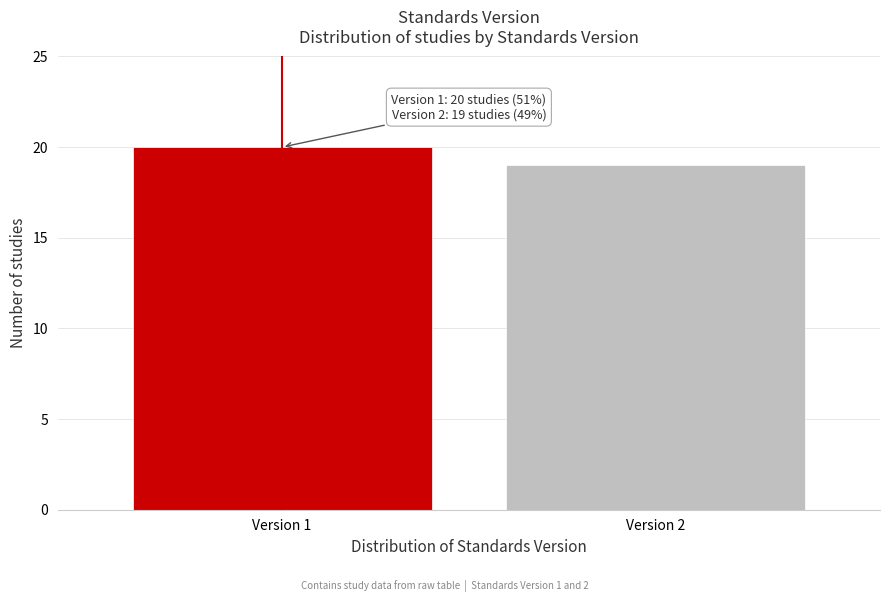

Reading right to left, list all the values displayed in this chart.

Version 2=19	Version 1=20